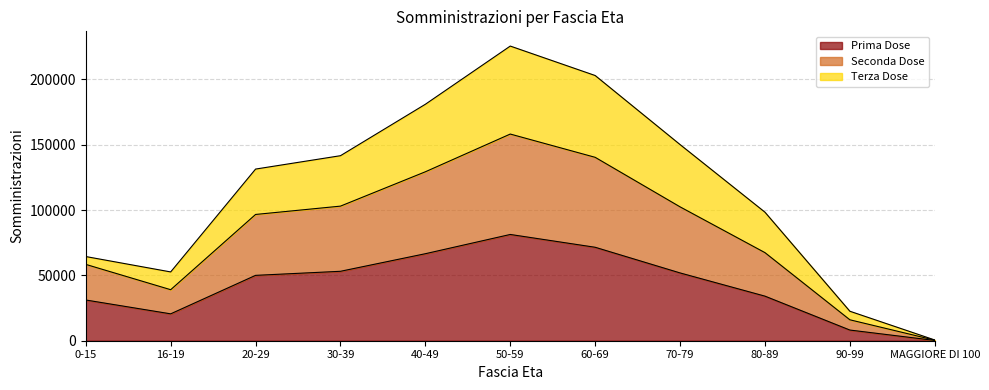

Does the chart have visible grid lines?

Yes